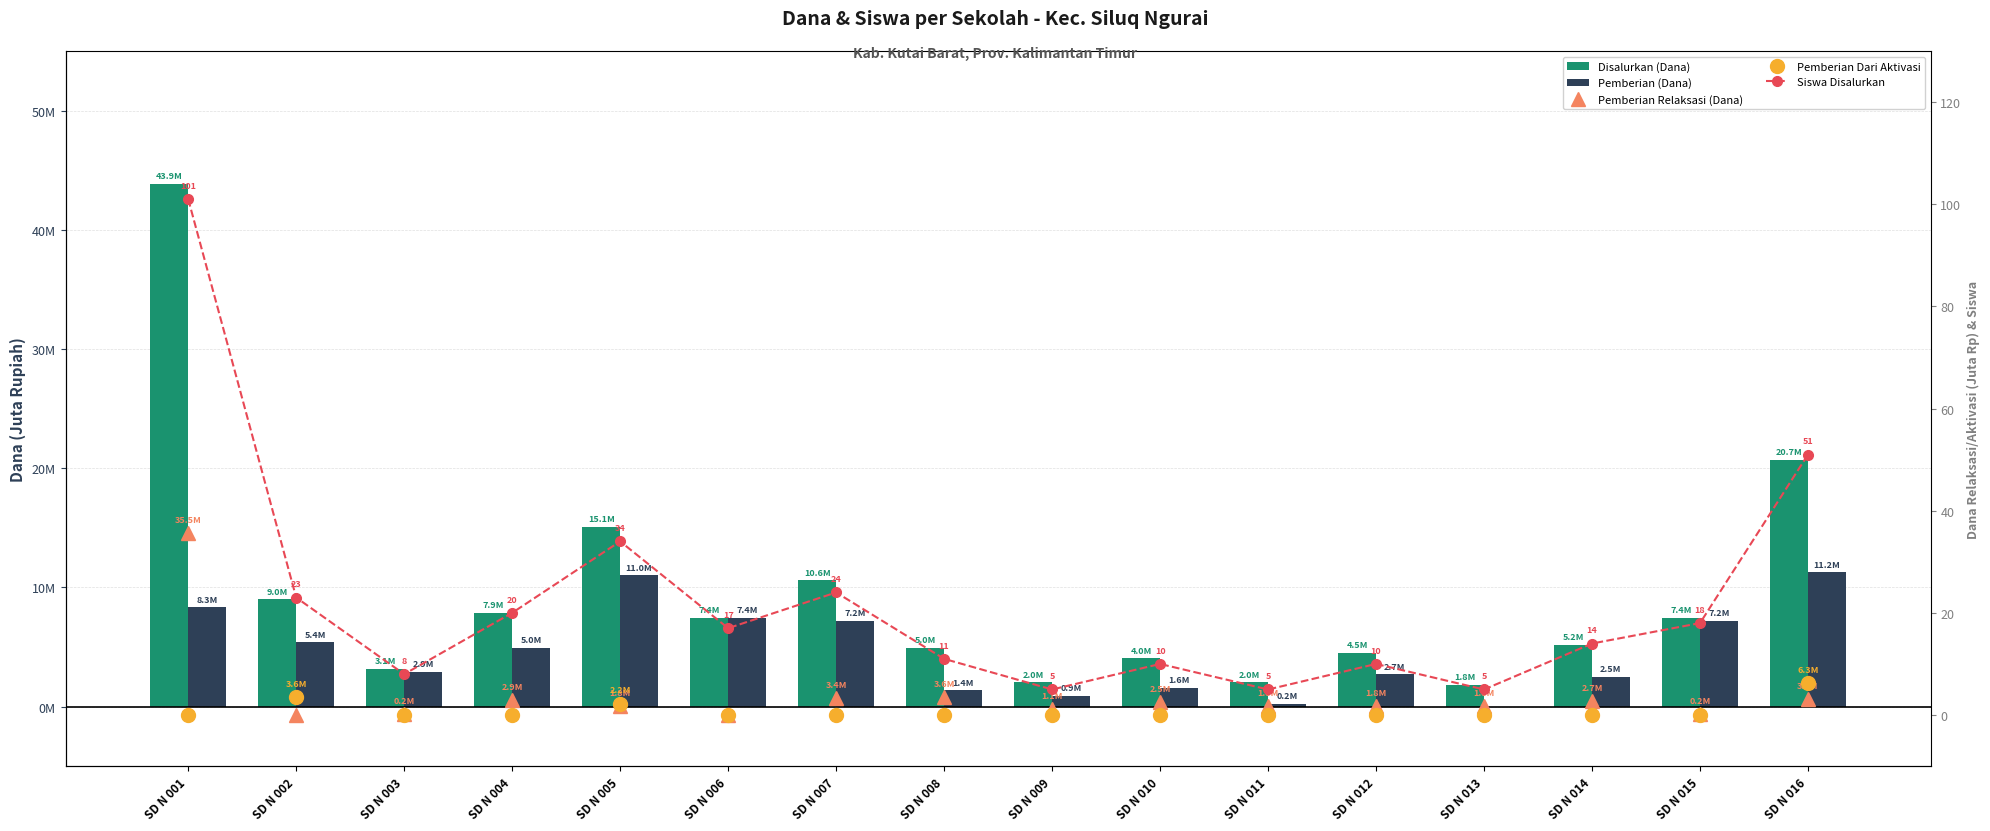

What is the value of the Pemberian Relaksasi (Dana) bar at the 16th from the left?

3.1